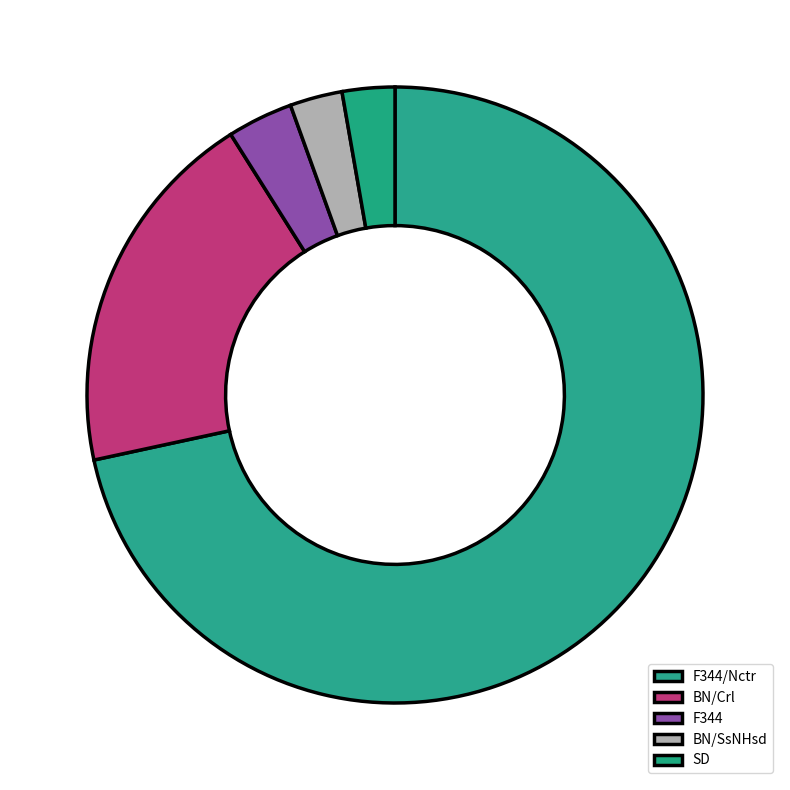

Count the number of slices in the pie.

5